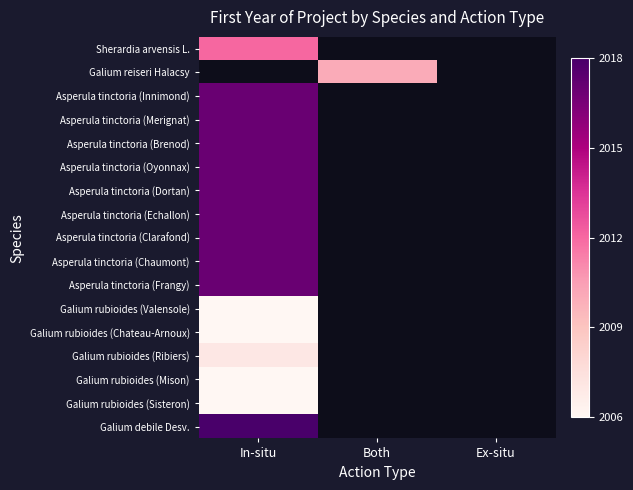

Is it true that Asperula tinctoria (Oyonnax) equals 0.6 at In-situ?

False